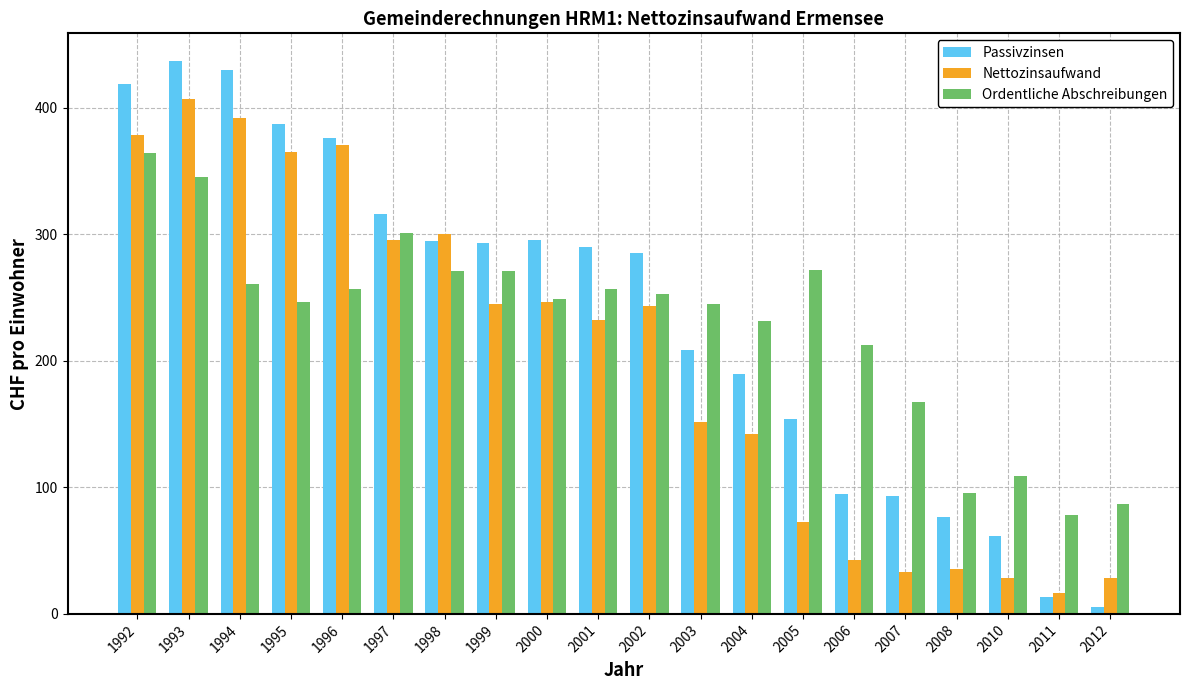

At how many categories does at least one series exceed 312?

6